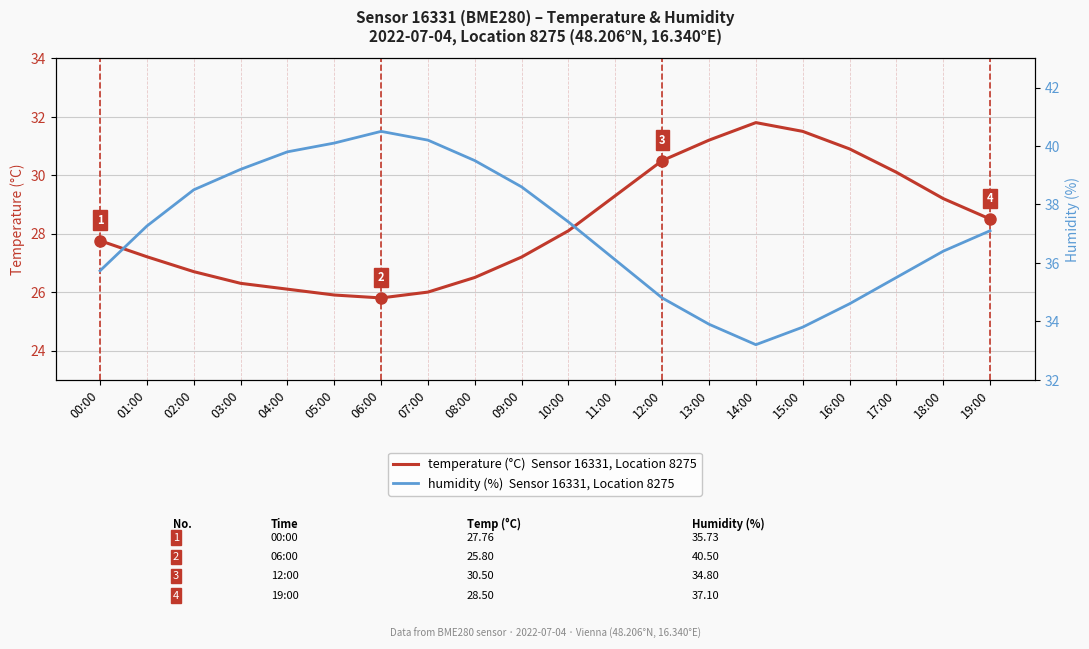

What is the average value of the temperature (°C) series?

28.3